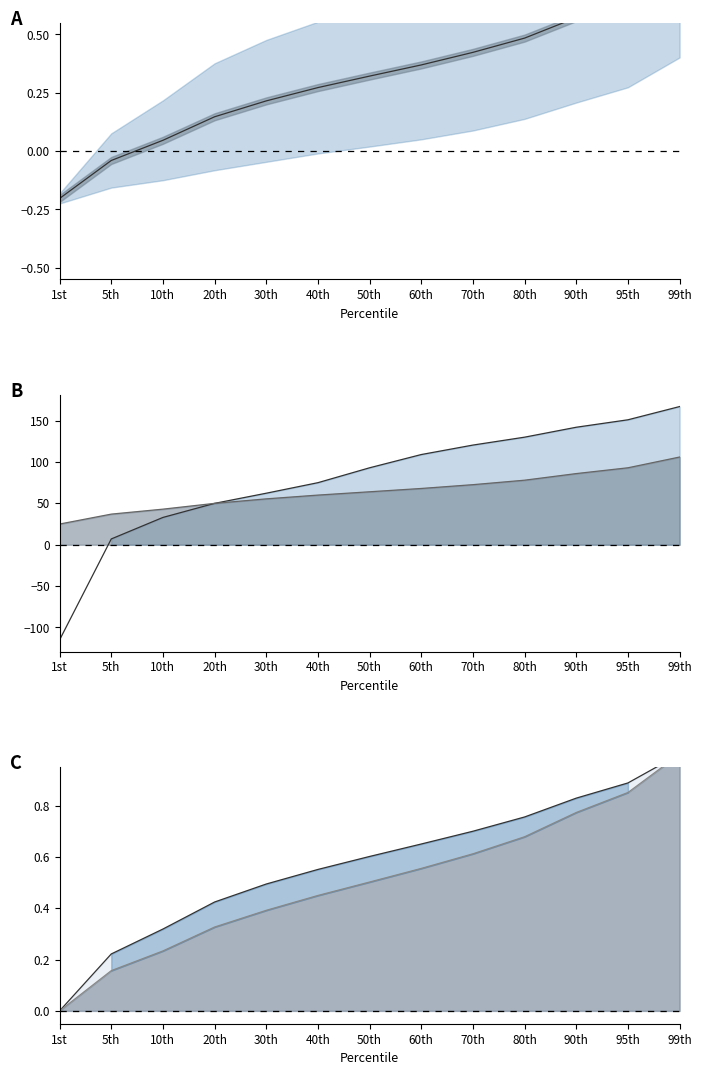

True or false: All Breeds line has a value of 0.7 at 30th.

False